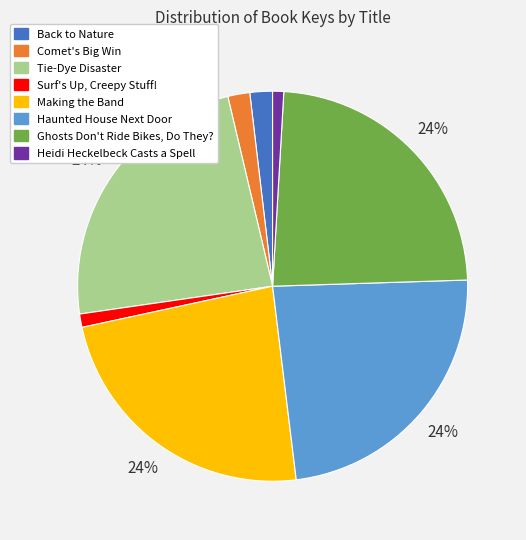

Is there a majority slice in this chart?

No